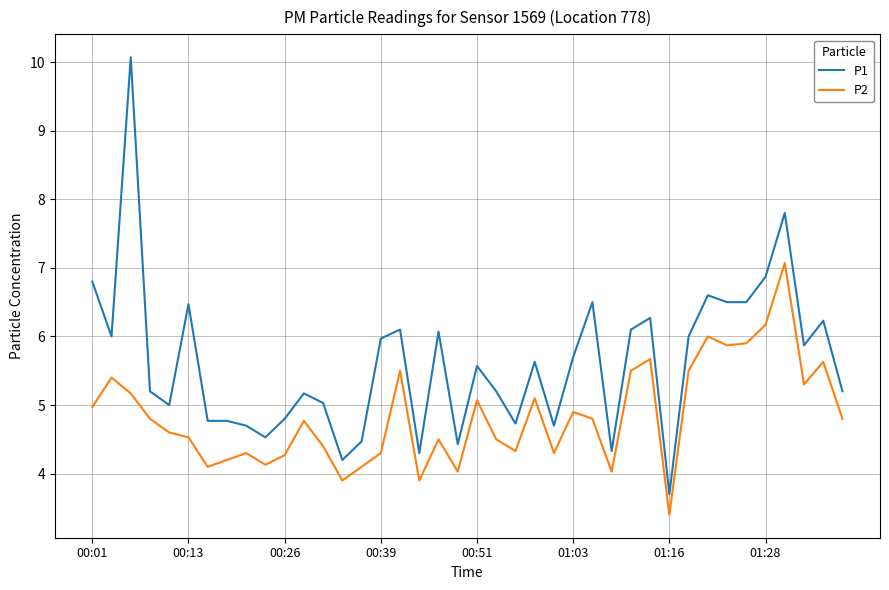

List the series in order of their overall mean, highest first.

P1, P2